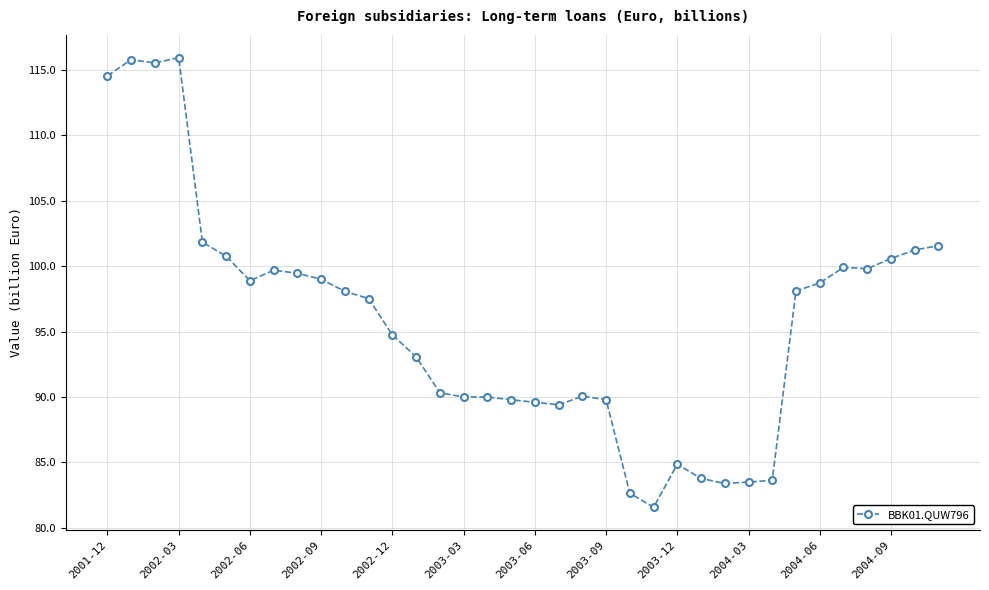

True or false: the data has more than 2 interior local peaks.

True